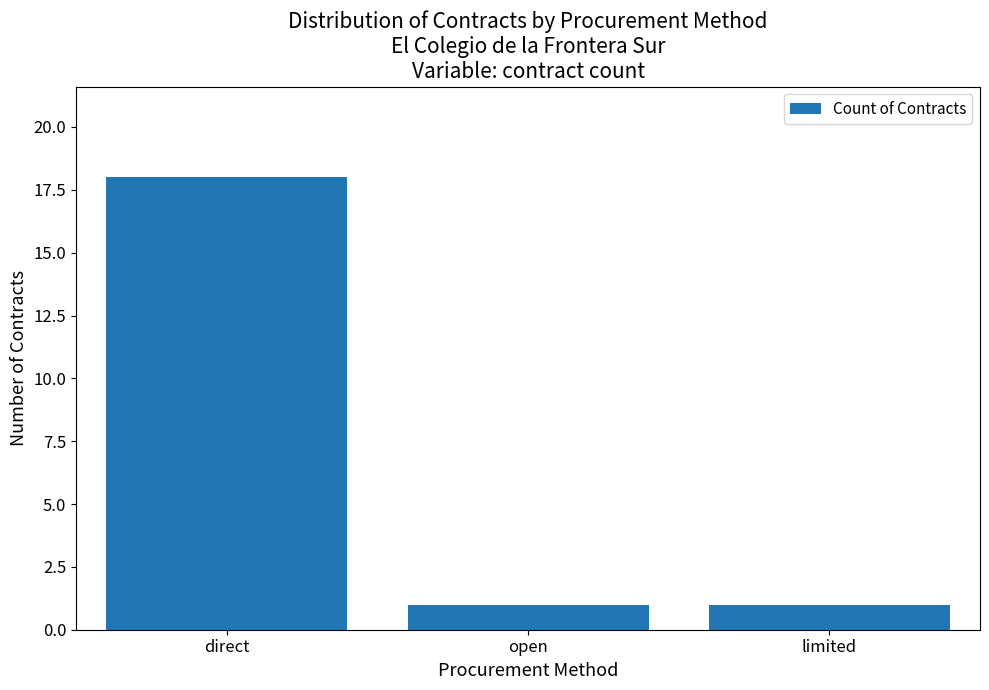

Is it true that the value at limited is 0?

False